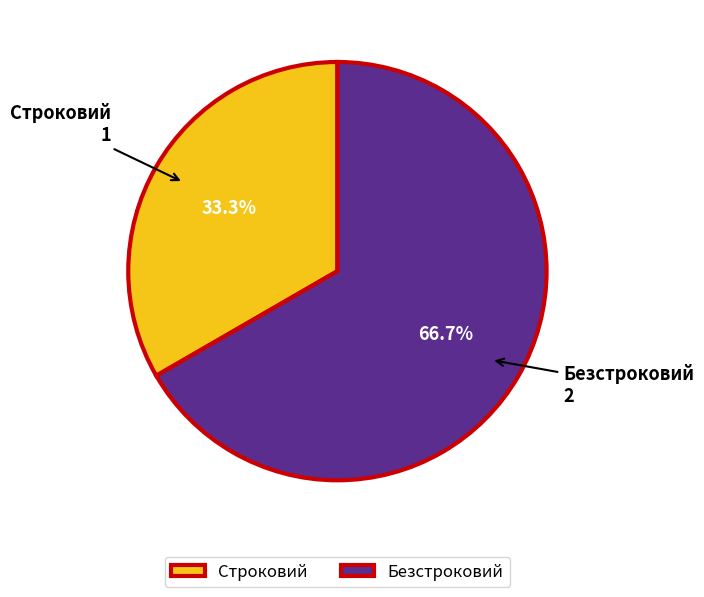

To the nearest percent, what is the difference between the largest and smallest slice percentages?

33%